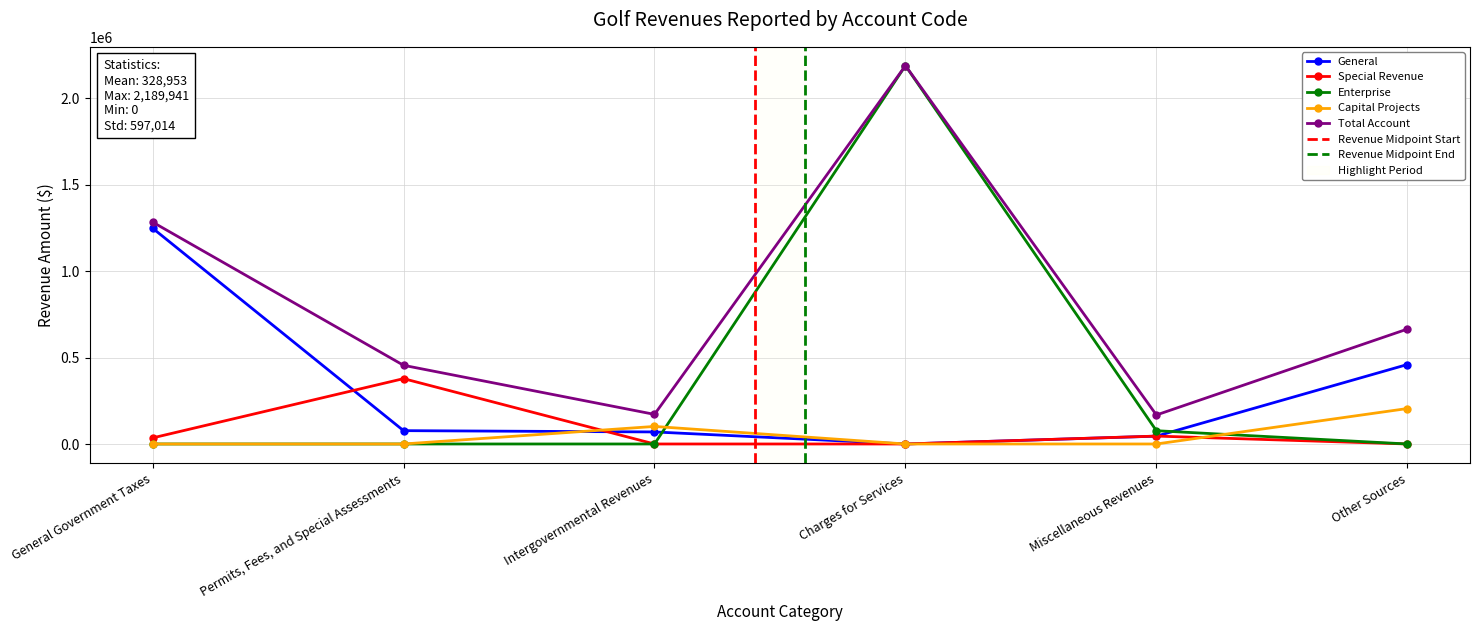

True or false: General has a value of 1249343 at General Government Taxes.

True